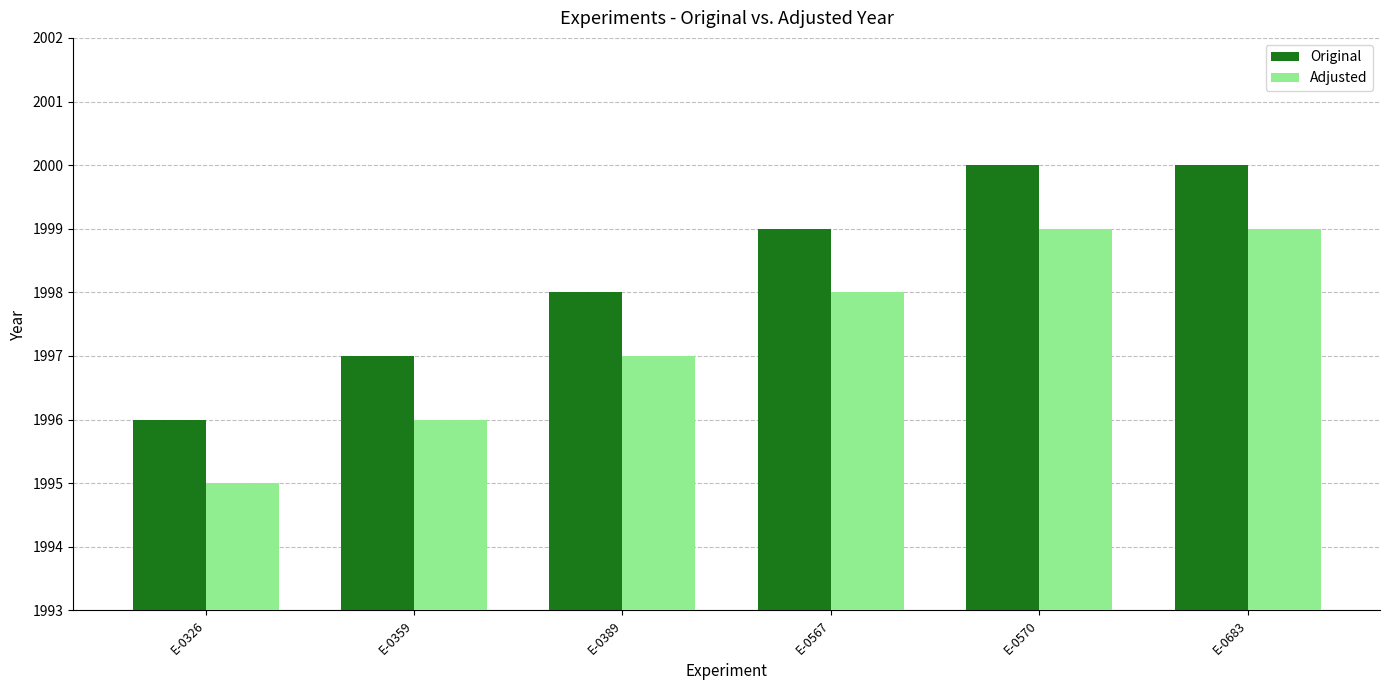

True or false: Original has a value of 1996 at E-0326.

True